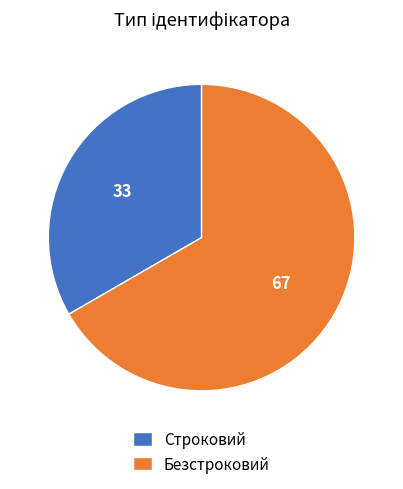

Count the number of slices in the pie.

2